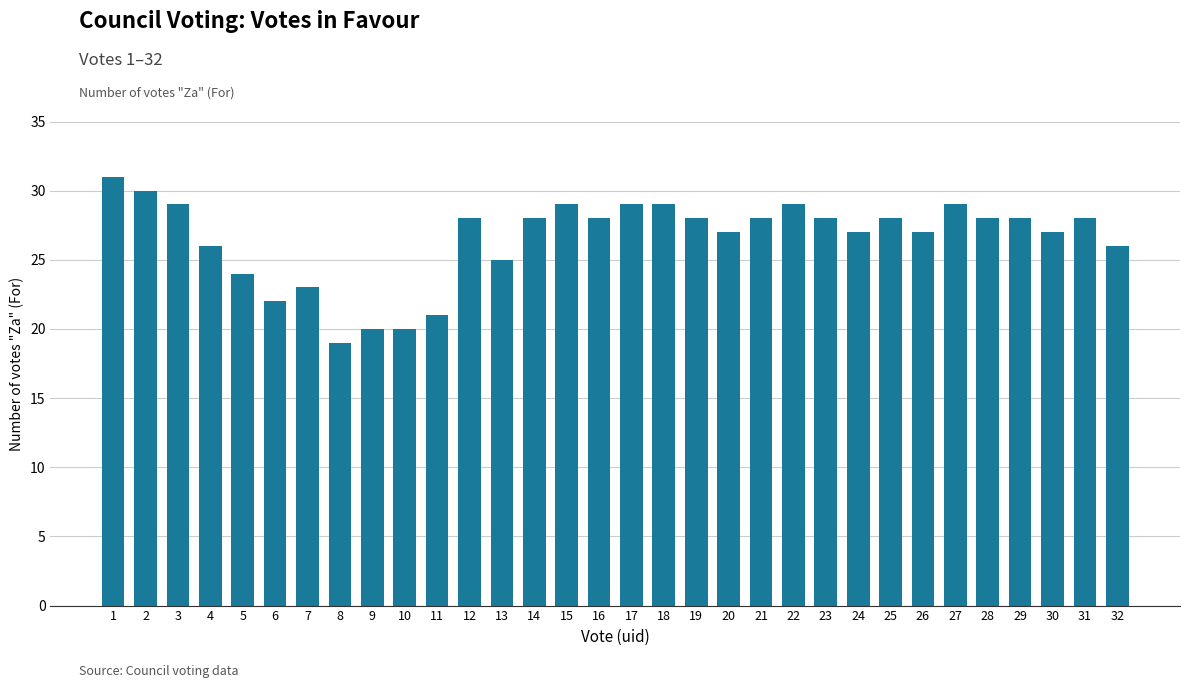

Approximately how many times larger is the value at 26 compared to 17?

0.9